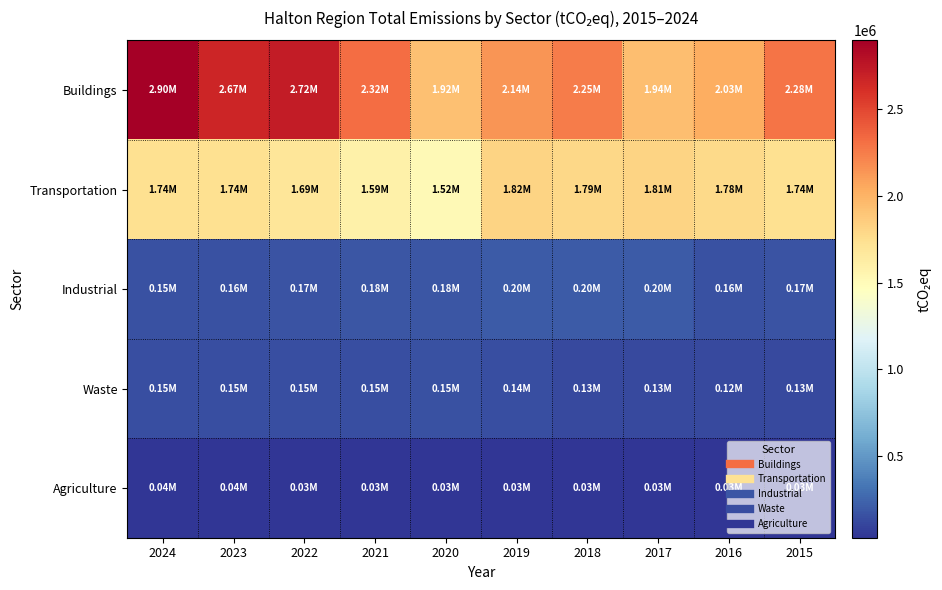

Reading left to right, extract all data points from this chart.

Buildings: 2024=2896473	2023=2671777	2022=2724168	2021=2323976	2020=1922799	2019=2137485	2018=2253936	2017=1943407	2016=2027022	2015=2284501
Transportation: 2024=1735587	2023=1740762	2022=1688781	2021=1587149	2020=1517498	2019=1820582	2018=1792102	2017=1810559	2016=1779737	2015=1742098
Industrial: 2024=154190	2023=155987	2022=167098	2021=184449	2020=179367	2019=198623	2018=198669	2017=197818	2016=157444	2015=165662
Waste: 2024=149245	2023=146071	2022=148836	2021=148043	2020=153920	2019=142961	2018=126418	2017=126278	2016=121895	2015=125476
Agriculture: 2024=37917	2023=37111	2022=33428	2021=33016	2020=33211	2019=29278	2018=28350	2017=28949	2016=28718	2015=28935